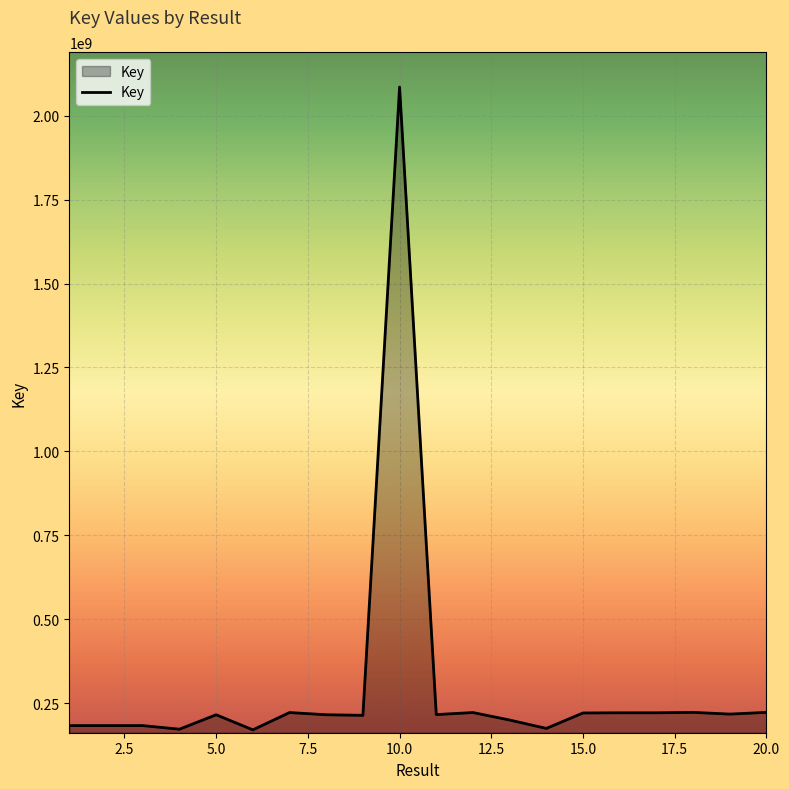

What is the maximum value shown in the chart?

2084774853